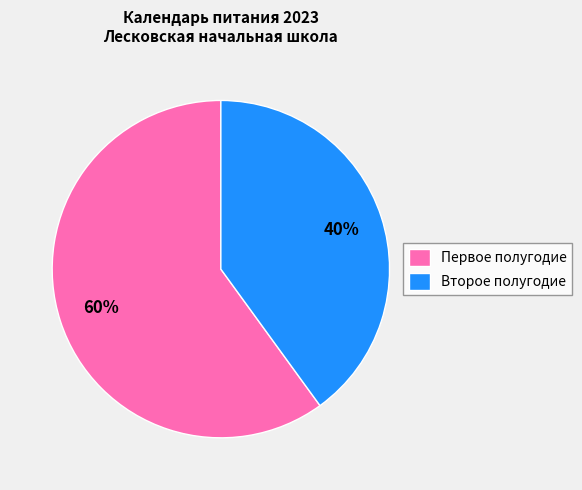

To the nearest percent, what portion does Первое полугодие represent?

60%